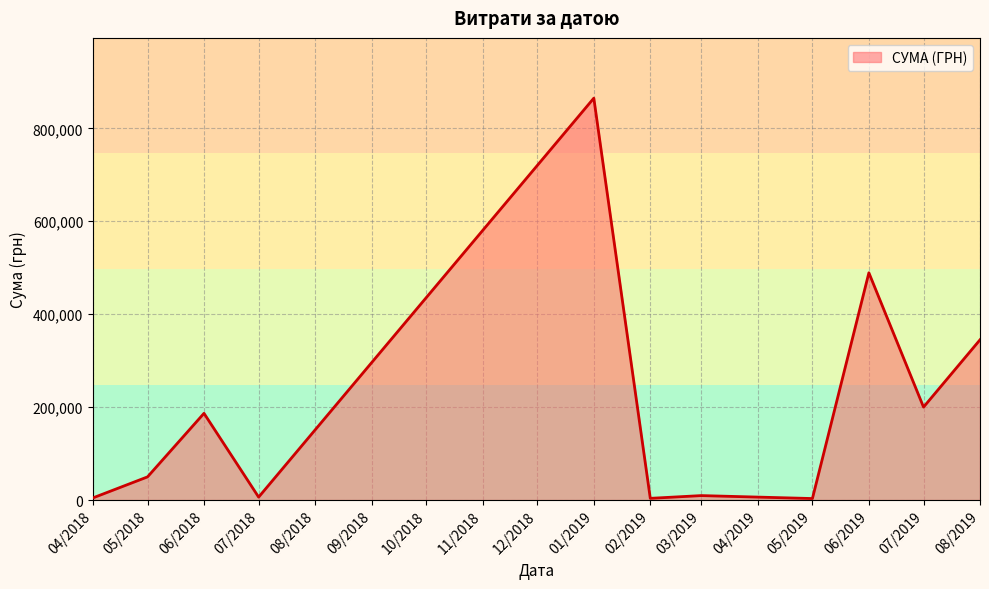

Which has a higher value, 07/2019 or 08/2019?

08/2019